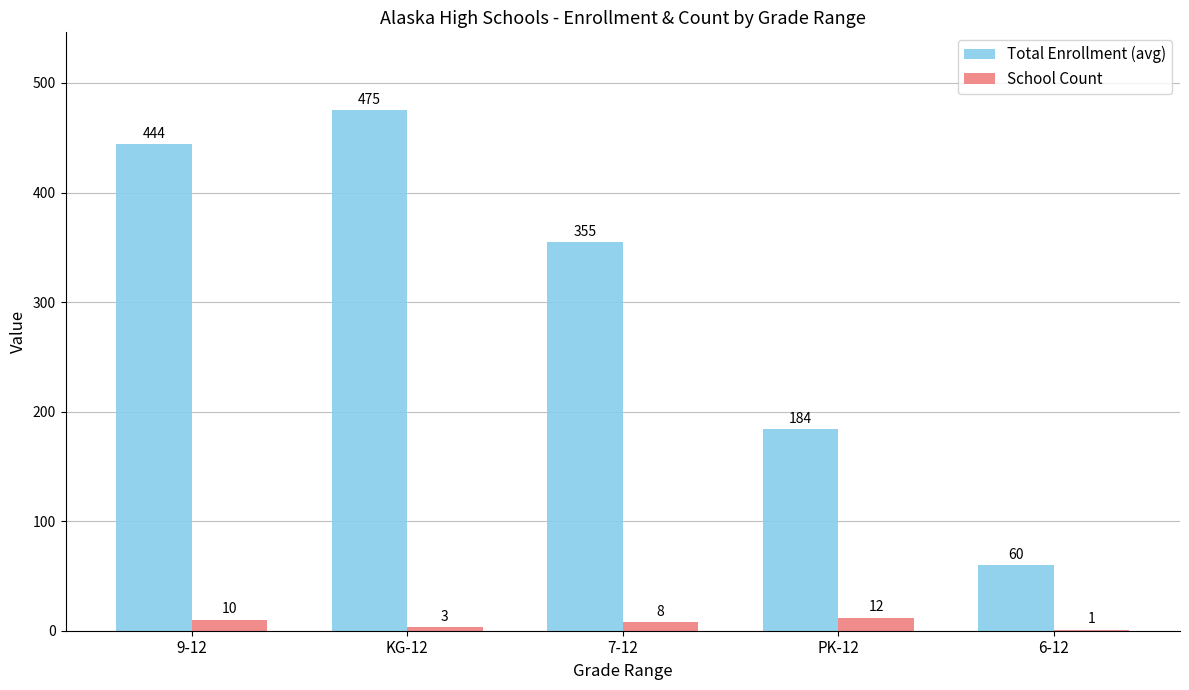

What is the total value across all series at 7-12?

363